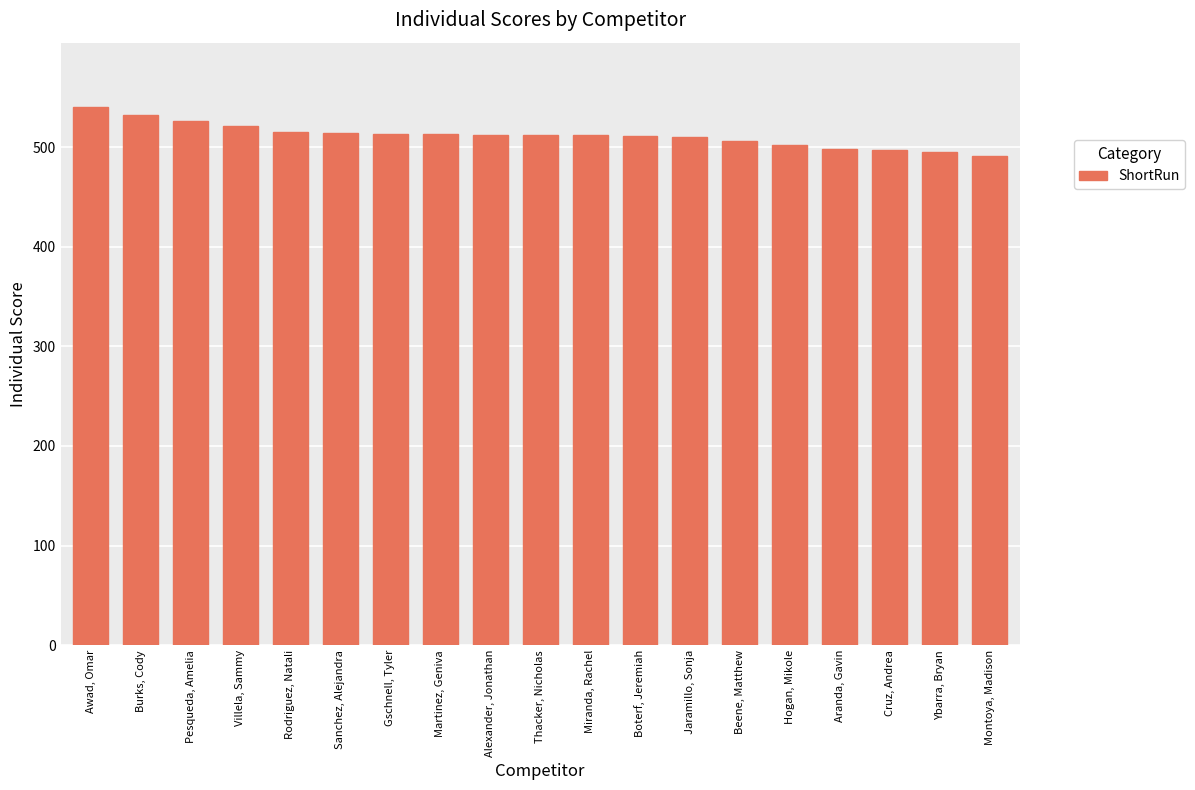

What is the label of the 9th bar from the left?

Alexander, Jonathan